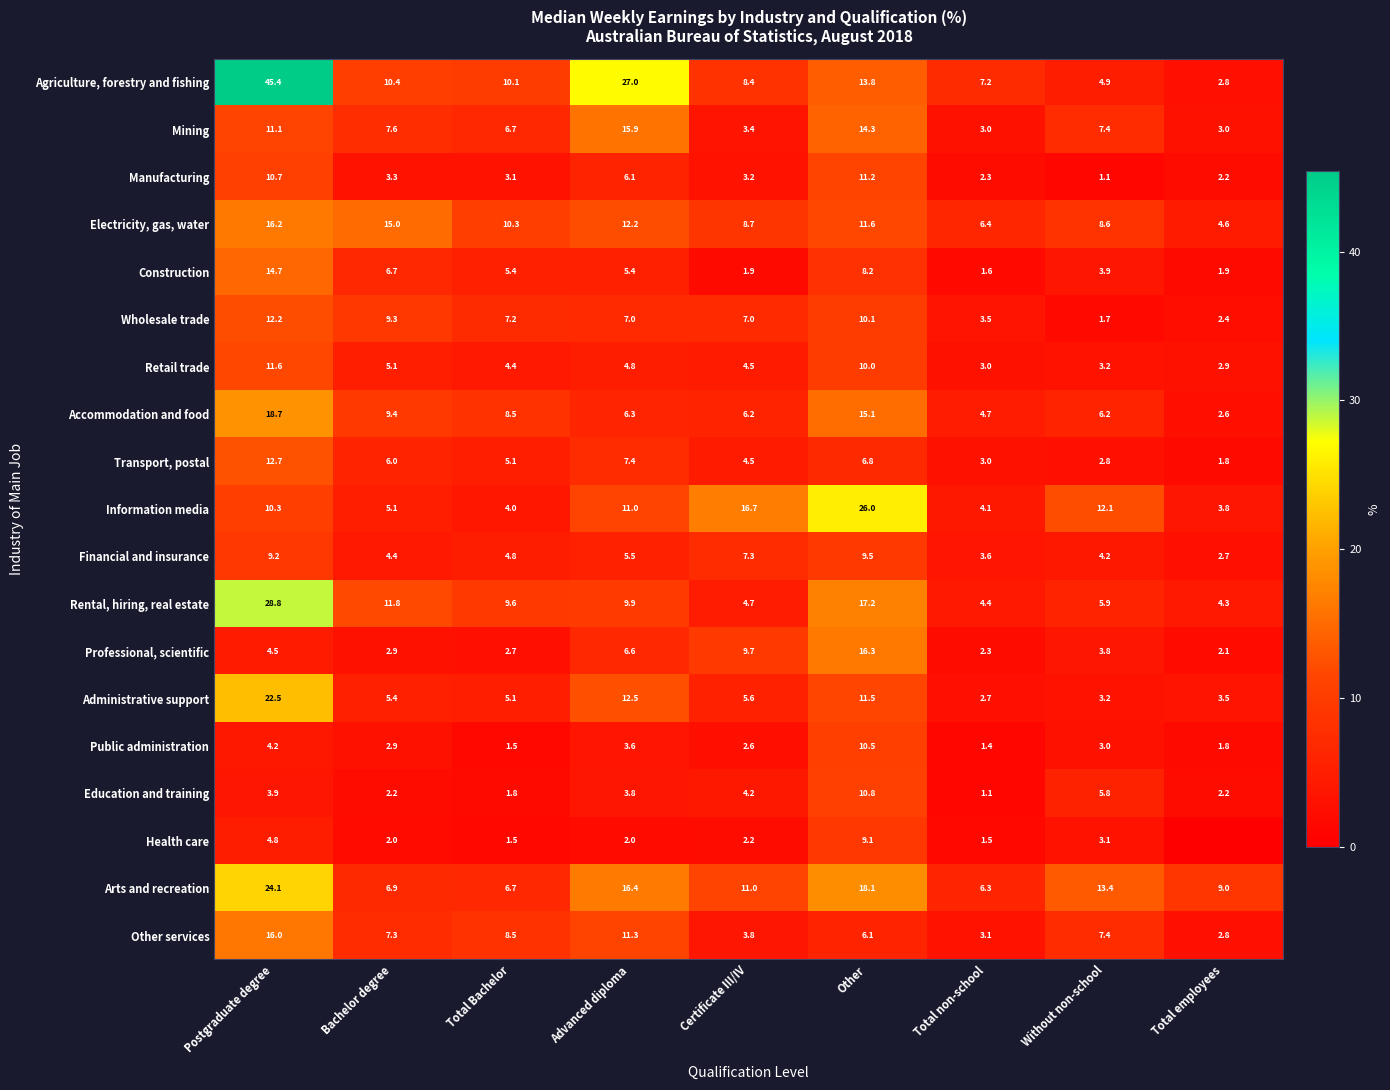

Between Bachelor degree and Certificate III/IV, which series saw the biggest shift?

Information media